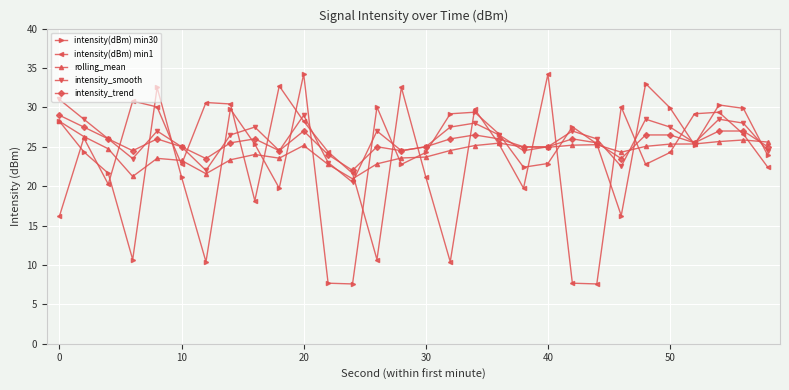

How many interior local valleys does the intensity(dBm) min1 series have?

8